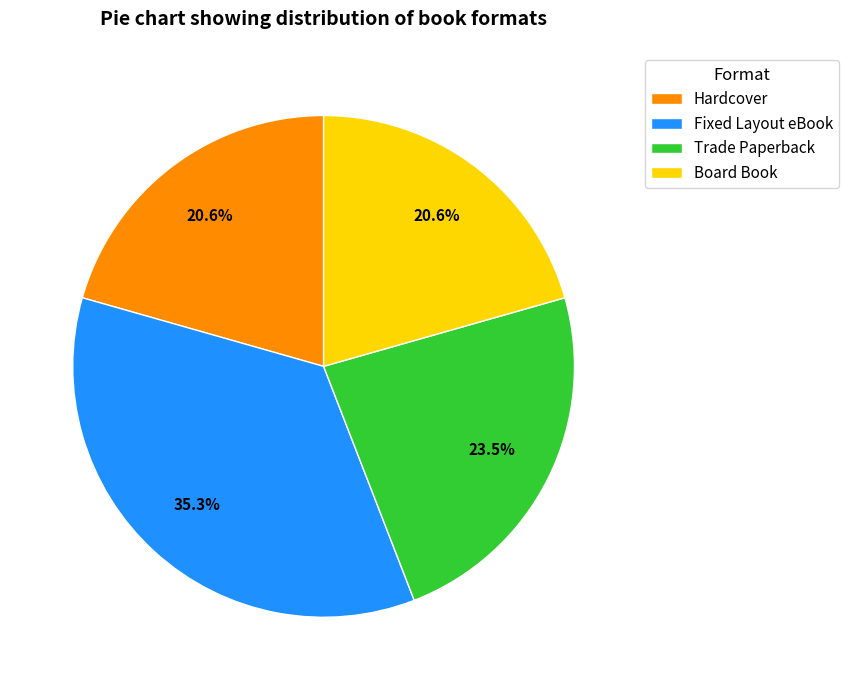

Is it true that Trade Paperback is 32% of the pie?

False